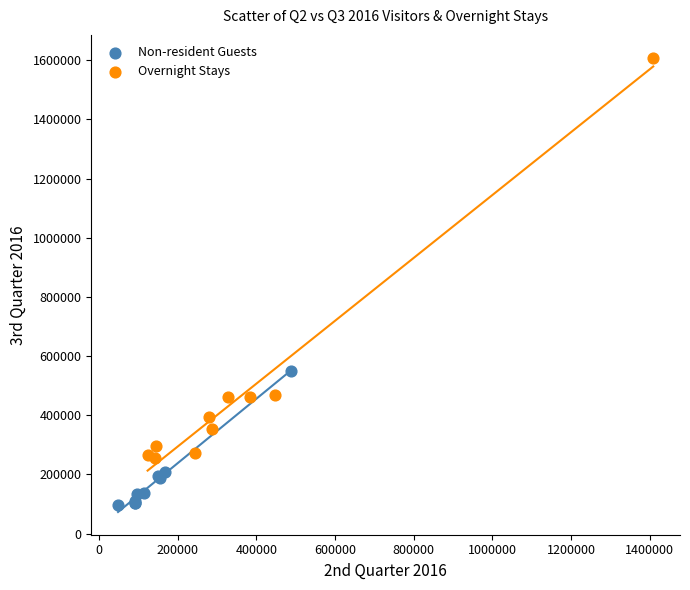

Which series reaches the maximum Y coordinate?

Overnight Stays